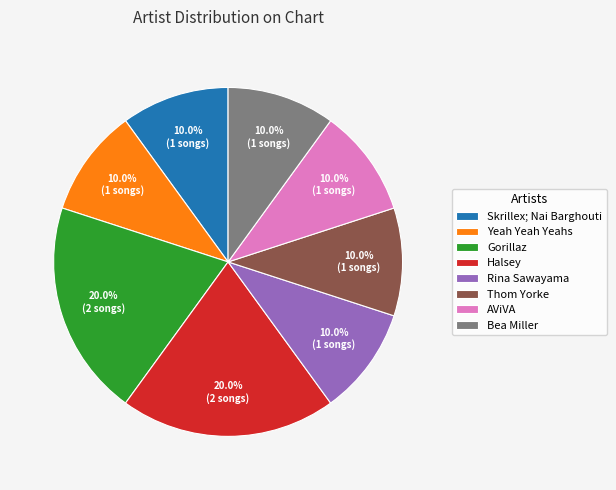

To the nearest percent, what is the combined percentage of Halsey and Yeah Yeah Yeahs?

30%